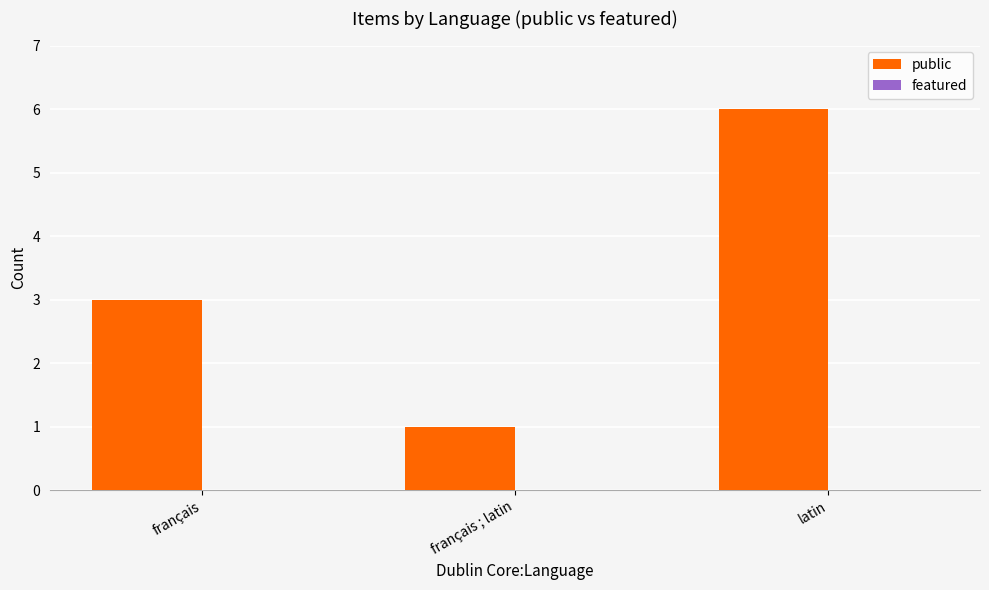

What is the difference between the values at latin and français ; latin?

5